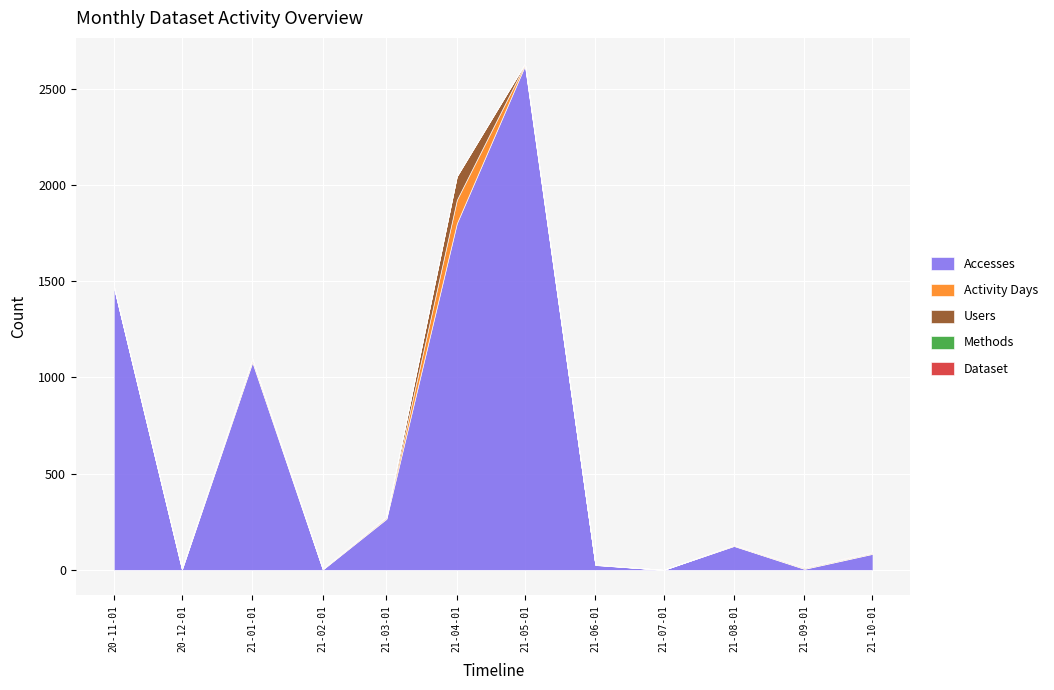

What value does the Dataset series have at 2021-08-01?

1